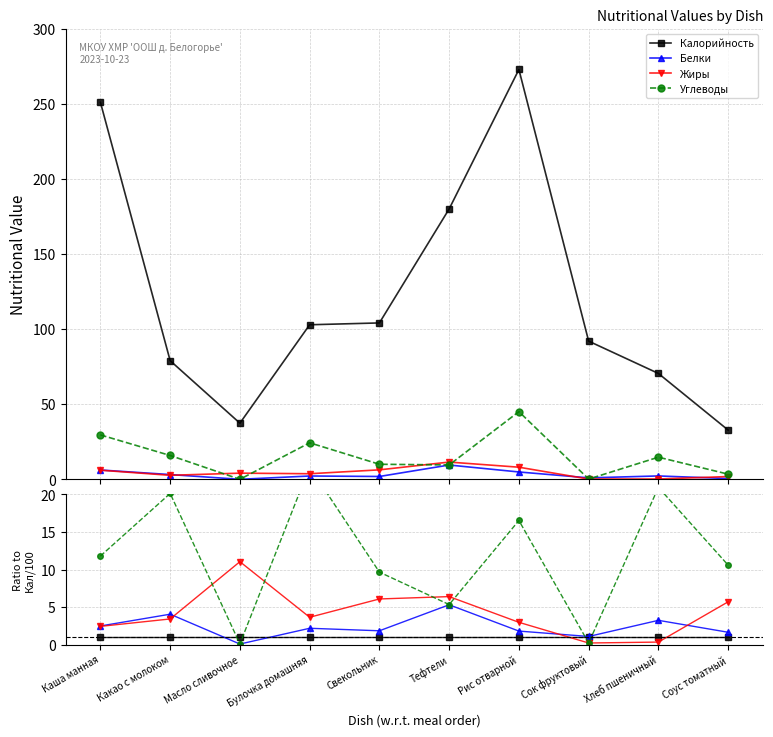

How many series are shown in this chart?

4